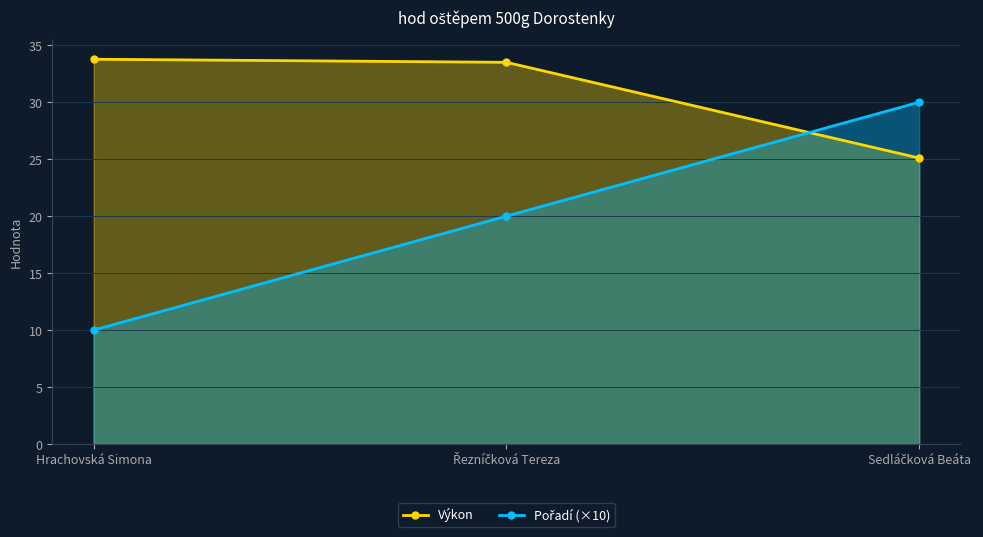

List the series in order of their peak value, lowest first.

Pořadí (×10), Výkon